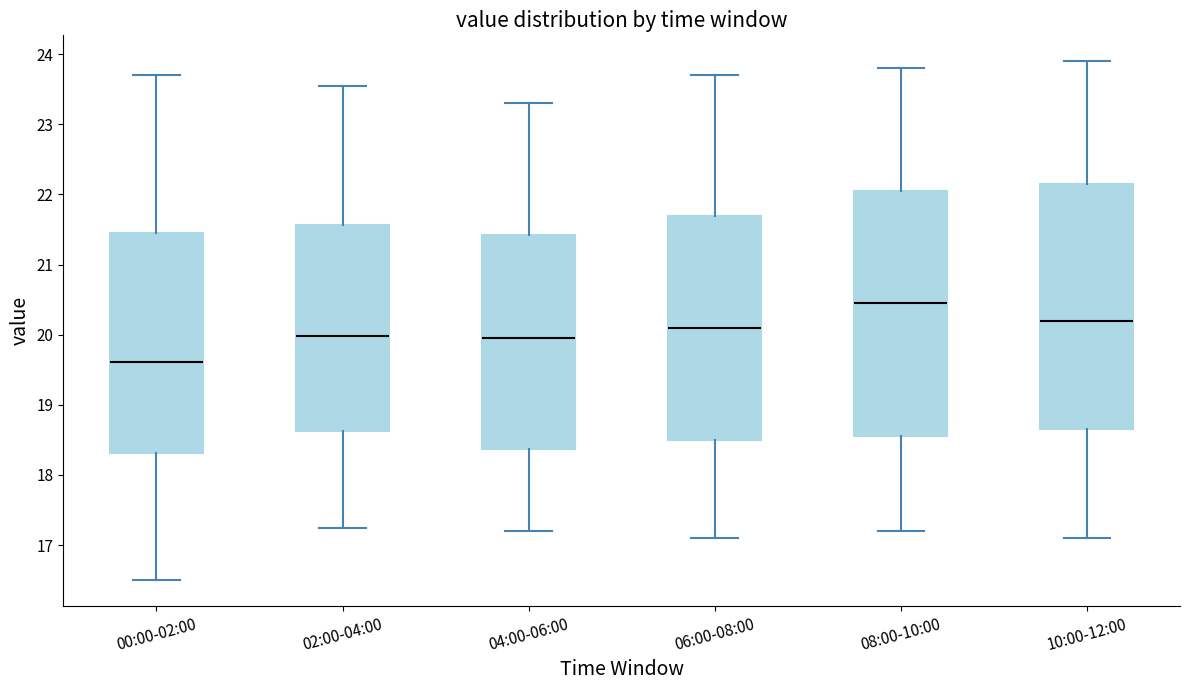

Reading left to right, read every box against the y-axis: the position of its median line, the range the box covers, and the ends of its whiskers. The values are not printed on the chart, so give them approximately, as read against the axis.

00:00-02:00: median 19.6, box 18.3 to 21.5, whiskers 16.5 to 23.7
02:00-04:00: median 20.0, box 18.6 to 21.6, whiskers 17.3 to 23.6
04:00-06:00: median 20.0, box 18.4 to 21.4, whiskers 17.2 to 23.3
06:00-08:00: median 20.1, box 18.5 to 21.7, whiskers 17.1 to 23.7
08:00-10:00: median 20.5, box 18.6 to 22.1, whiskers 17.2 to 23.8
10:00-12:00: median 20.2, box 18.7 to 22.2, whiskers 17.1 to 23.9